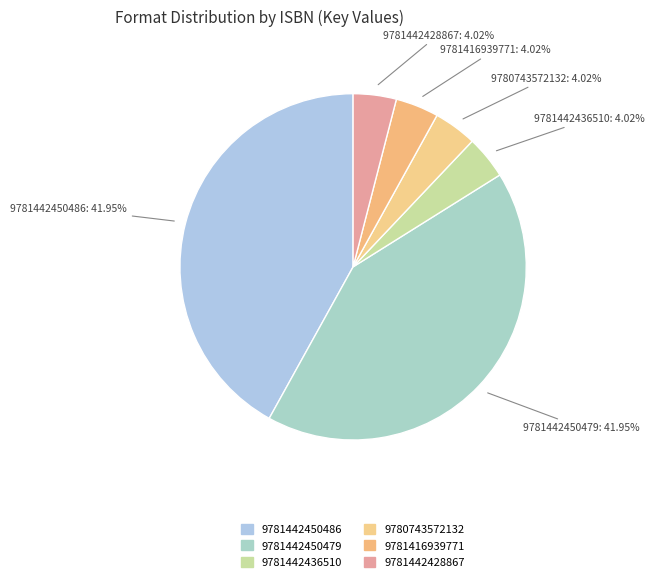

What percentage is the 9781442428867 slice, to the nearest percent?

4%